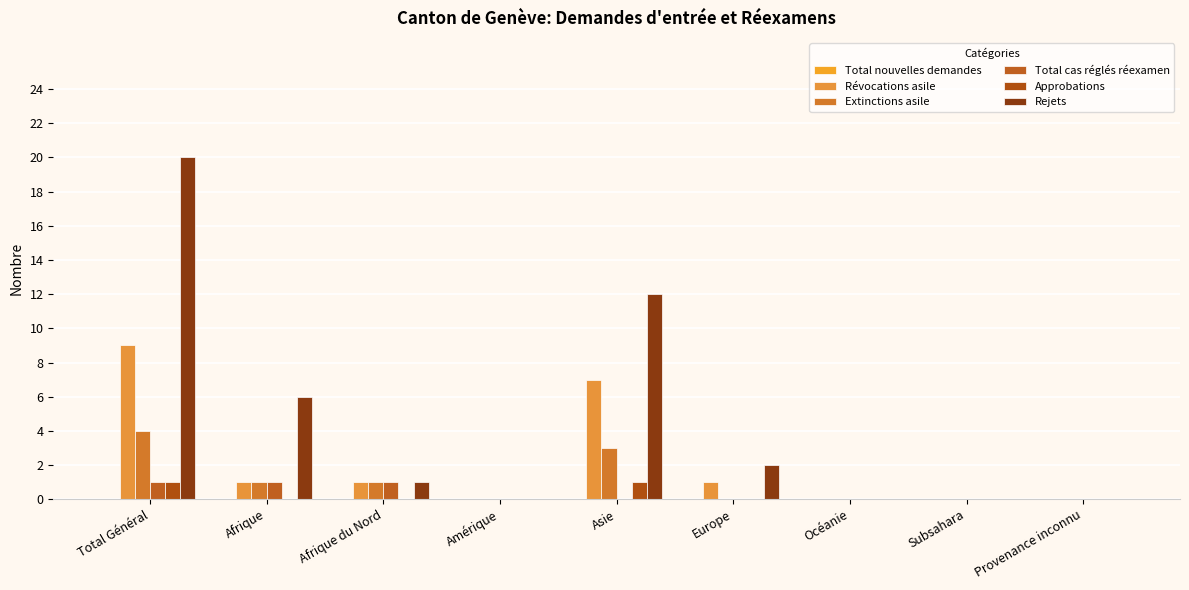

Are the bars horizontal?

No